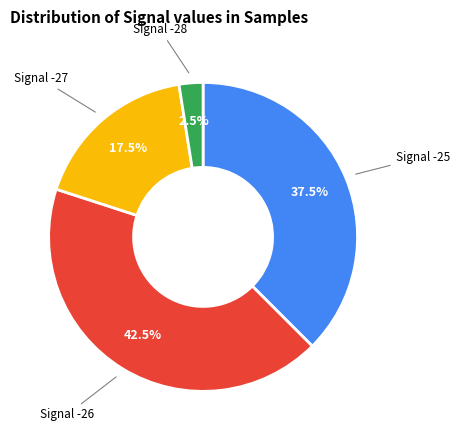

Rank the categories by value from lowest to highest.

Signal -28, Signal -27, Signal -25, Signal -26